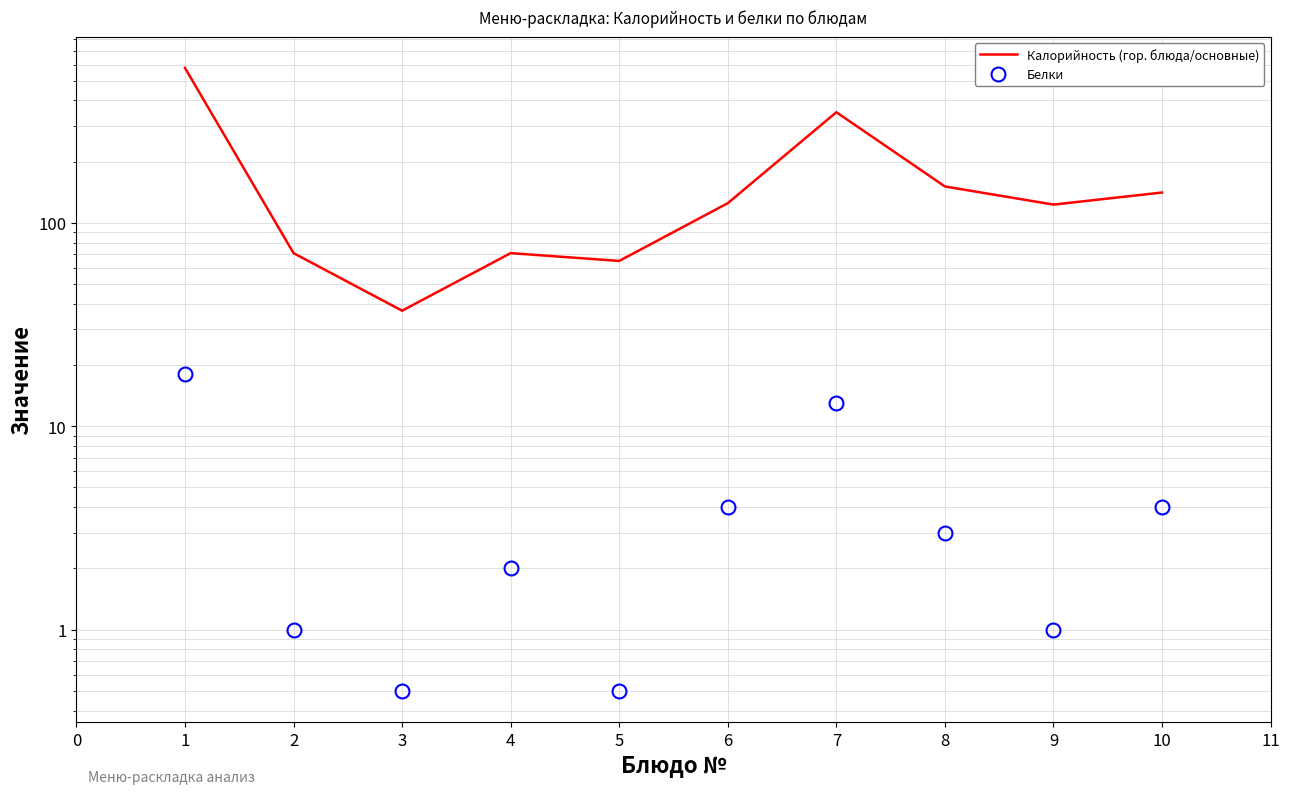

Is it true that Белки equals 1.4 at 9?

False